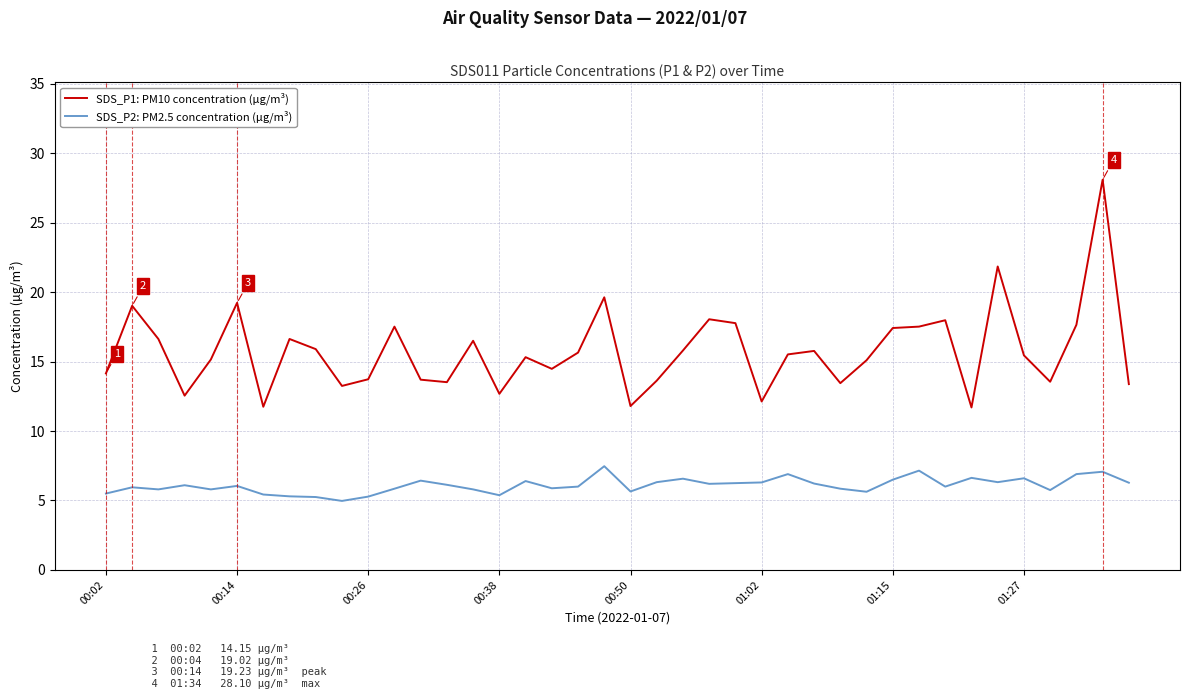

True or false: SDS_P2: PM2.5 concentration (µg/m³) and SDS_P1: PM10 concentration (µg/m³) cross at least once.

False